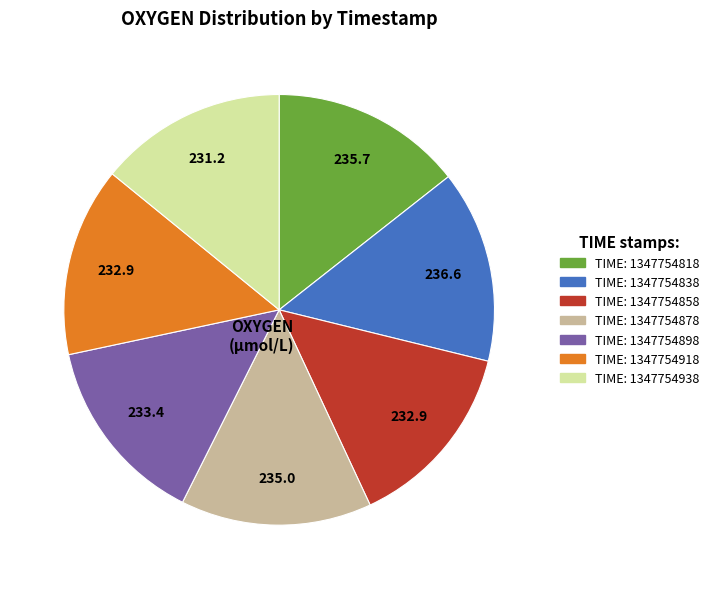

Is there any slice that represents more than half of the pie?

No